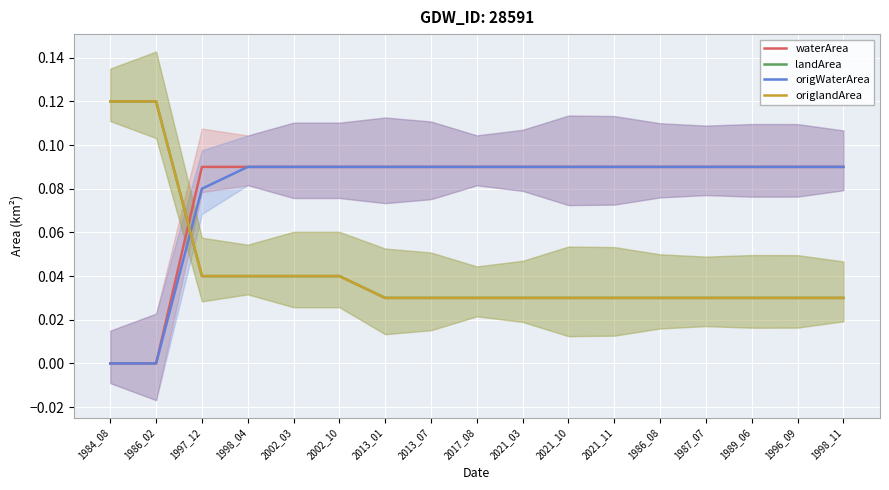

What is the value of the waterArea point at the 12th from the left?

0.1